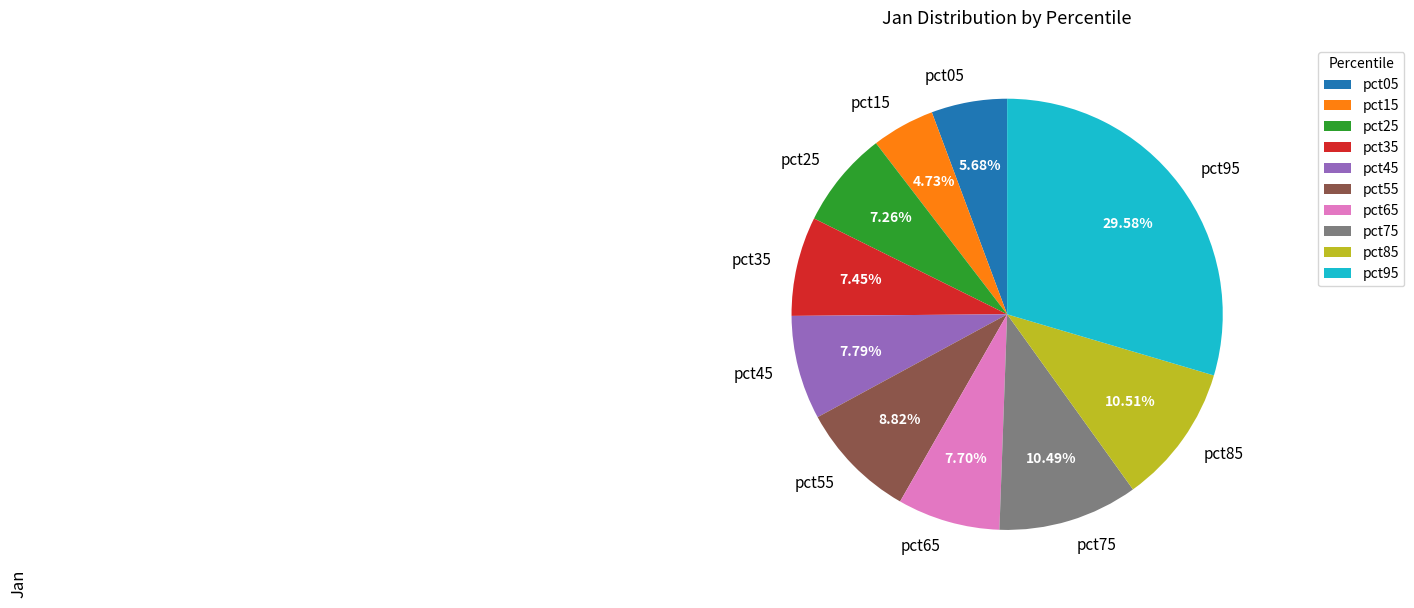

Count the number of slices in the pie.

10